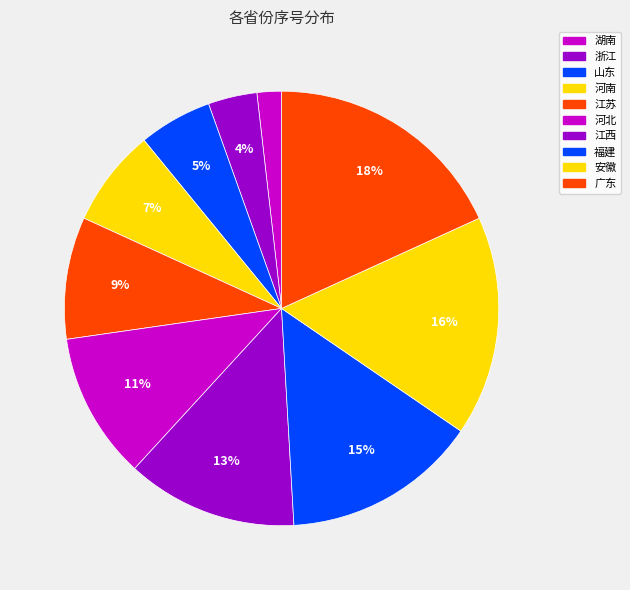

Rank the categories by value from lowest to highest.

湖南, 浙江, 山东, 河南, 江苏, 河北, 江西, 福建, 安徽, 广东